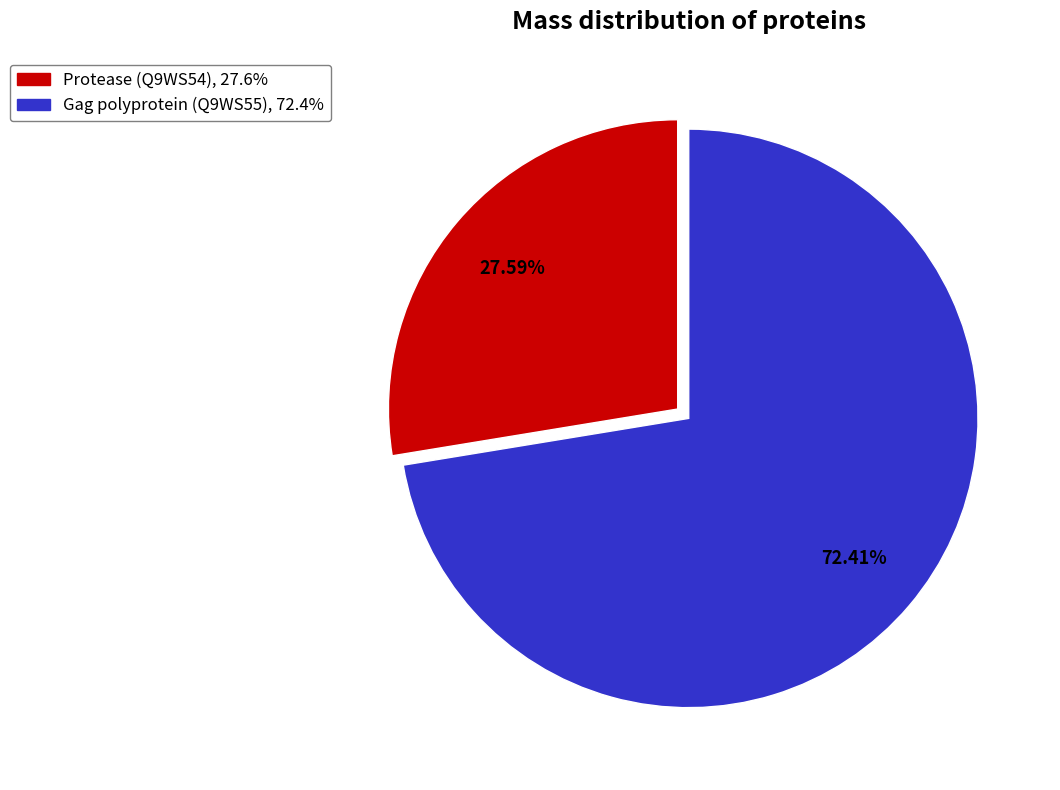

What is the total percentage of Gag polyprotein (Q9WS55) and Protease (Q9WS54)?

100.0%